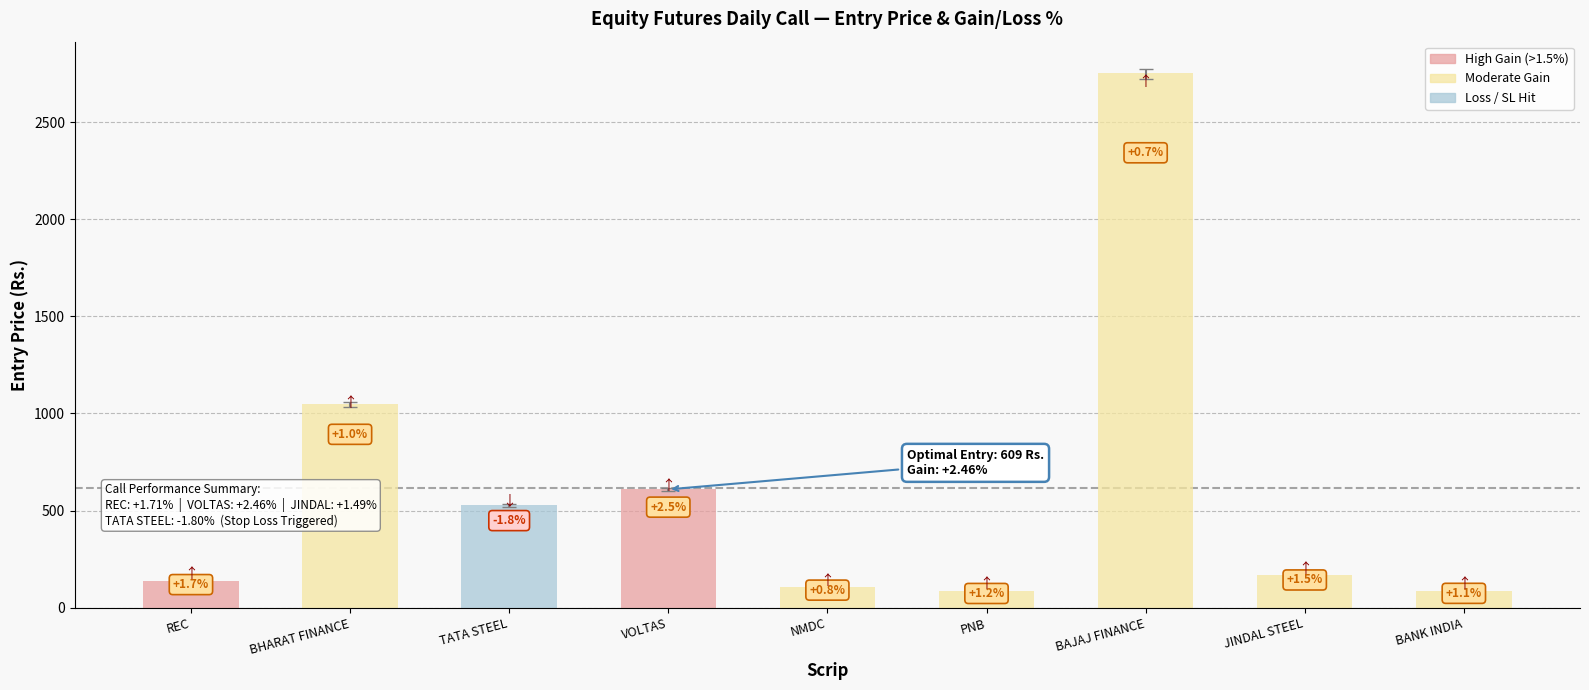

Count the number of values greater than 168.

4